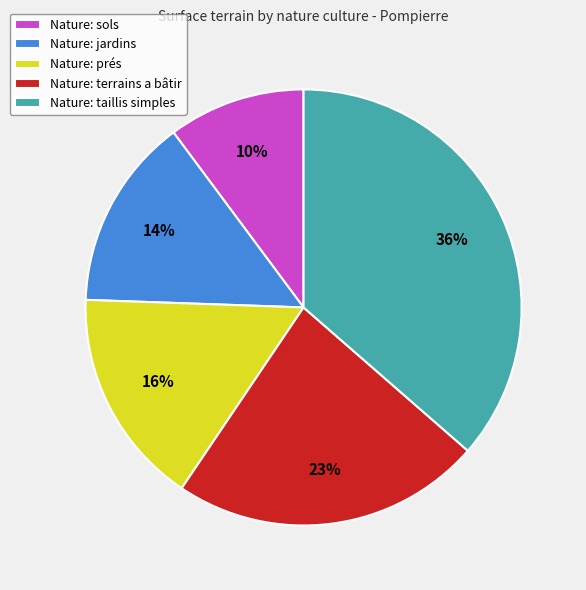

The Nature: prés slice represents 24% of the pie. True or false?

False